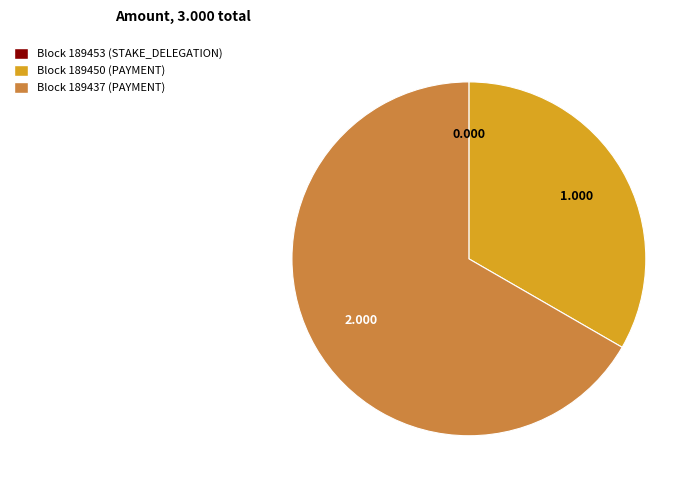

Does any single category account for the majority?

Yes